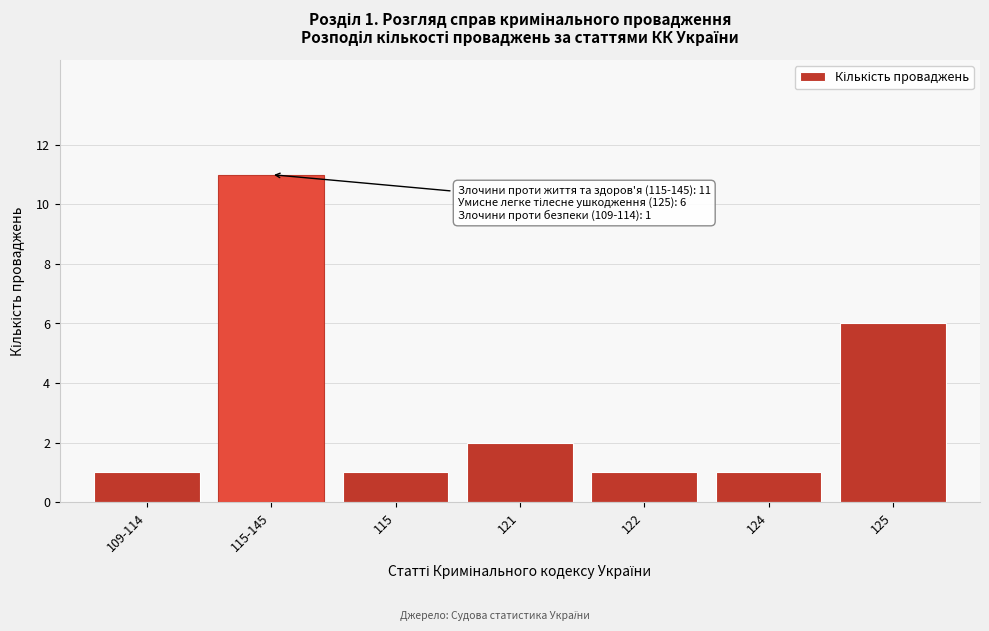

Reading right to left, list all the values displayed in this chart.

125=6	124=1	122=1	121=2	115=1	115-145=11	109-114=1